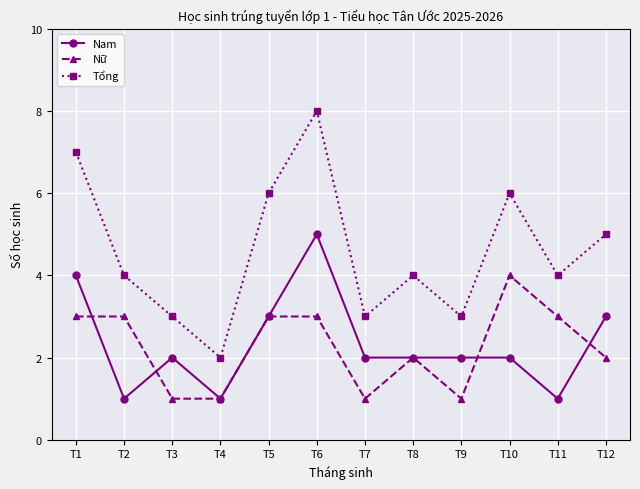

Rank the series at T6 from lowest to highest value.

Nữ, Nam, Tổng